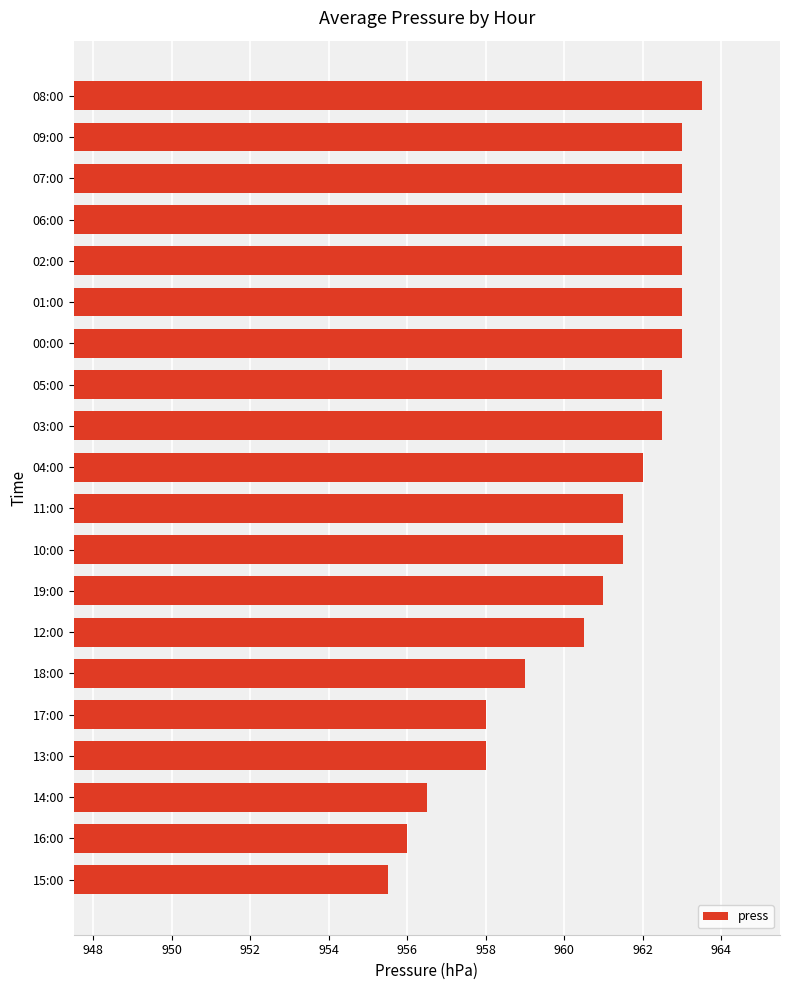

Does the chart contain any negative values?

No